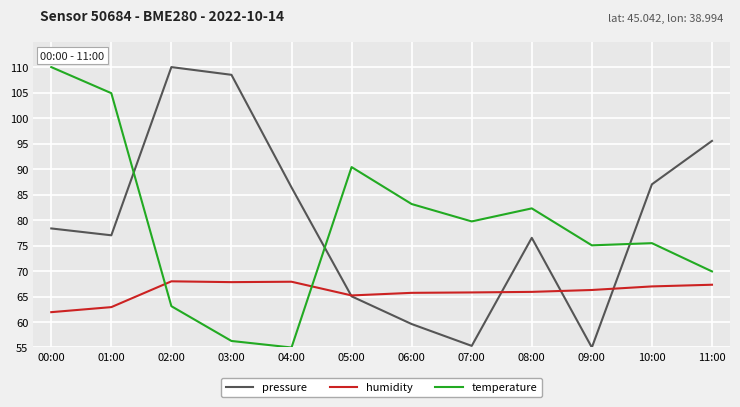

In temperature, how many points are lower than both neighbors (excluding endpoints)?

3